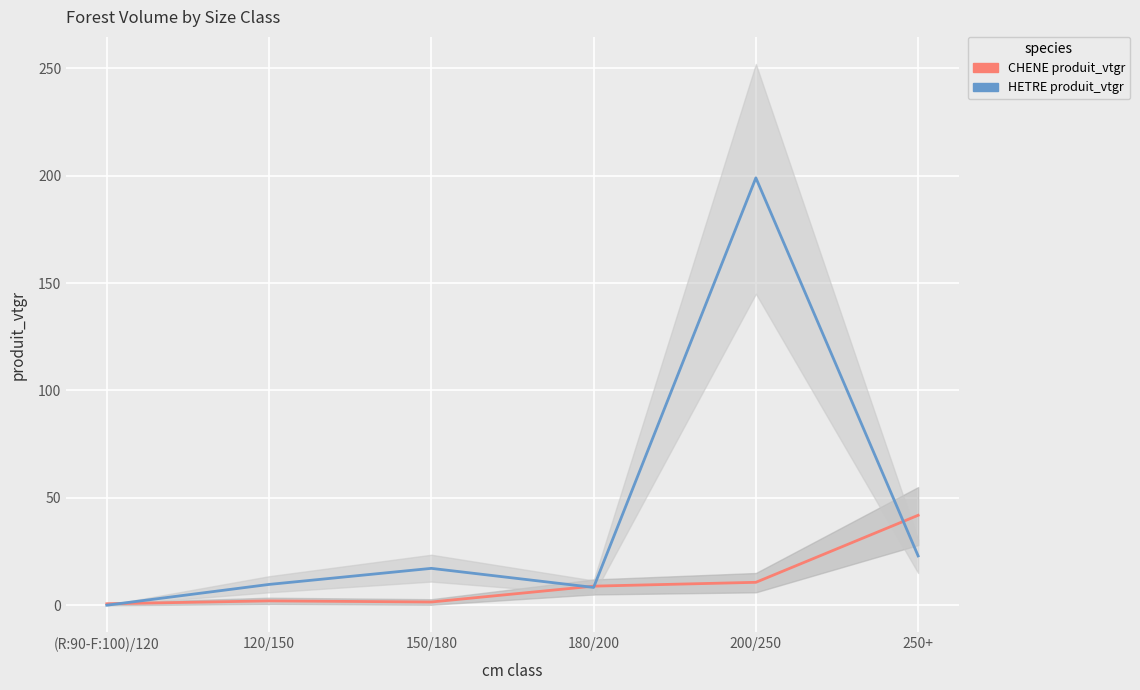

What is the difference between the second highest and minimum values in the CHENE produit_vtgr series?

10.0